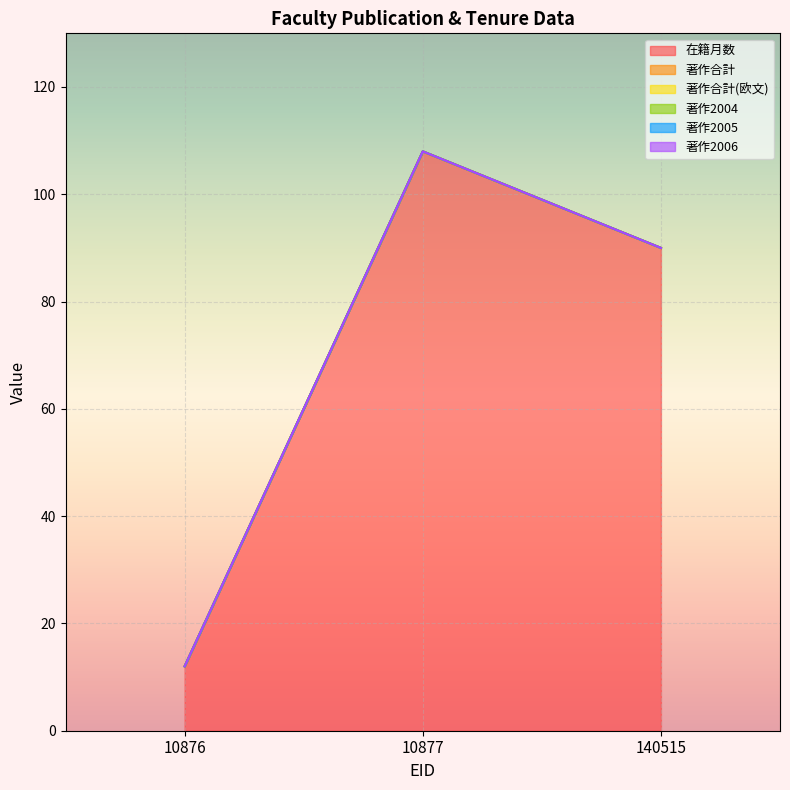

Rank the series at 10876 from highest to lowest value.

在籍月数, 著作合計, 著作合計(欧文), 著作2004, 著作2005, 著作2006